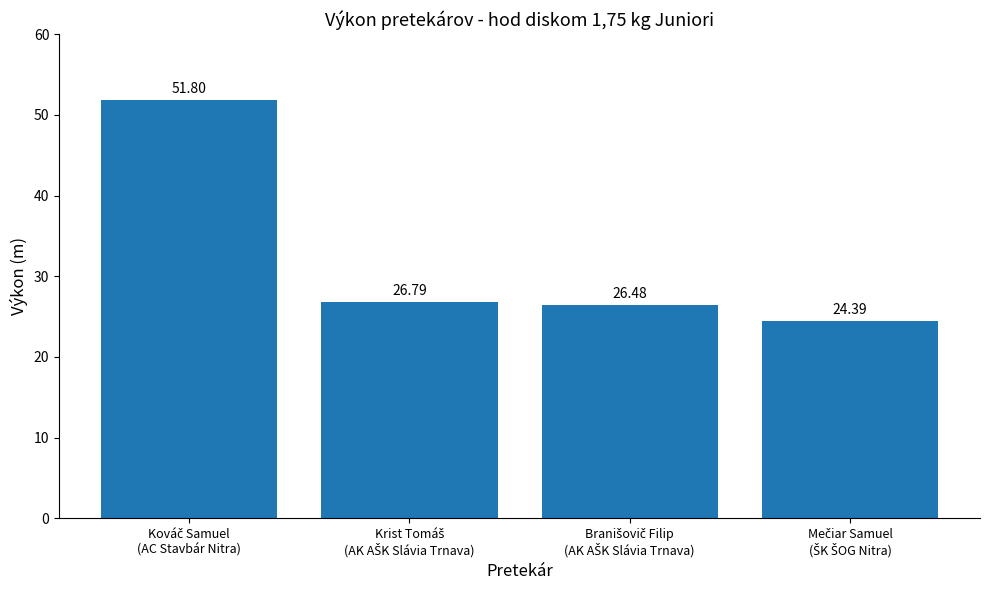

What is the sum of all values?

129.5